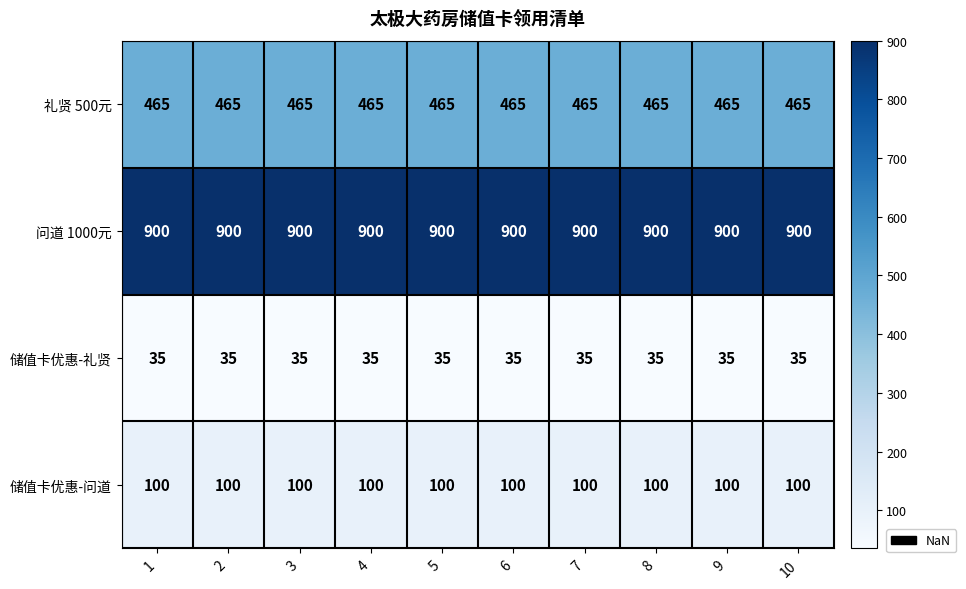

Rank the series by their maximum value, from highest to lowest.

问道 1000元, 礼贤 500元, 储值卡优惠-问道, 储值卡优惠-礼贤